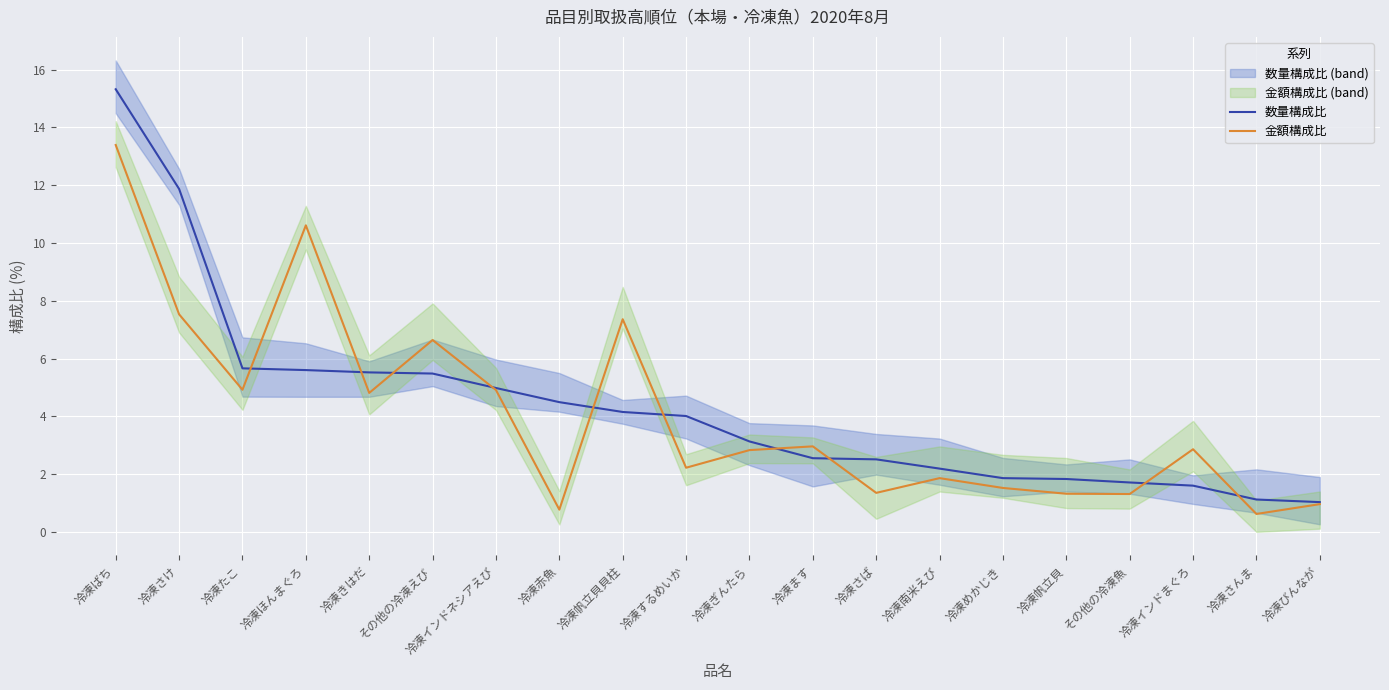

At how many categories does at least one series exceed 3?

11